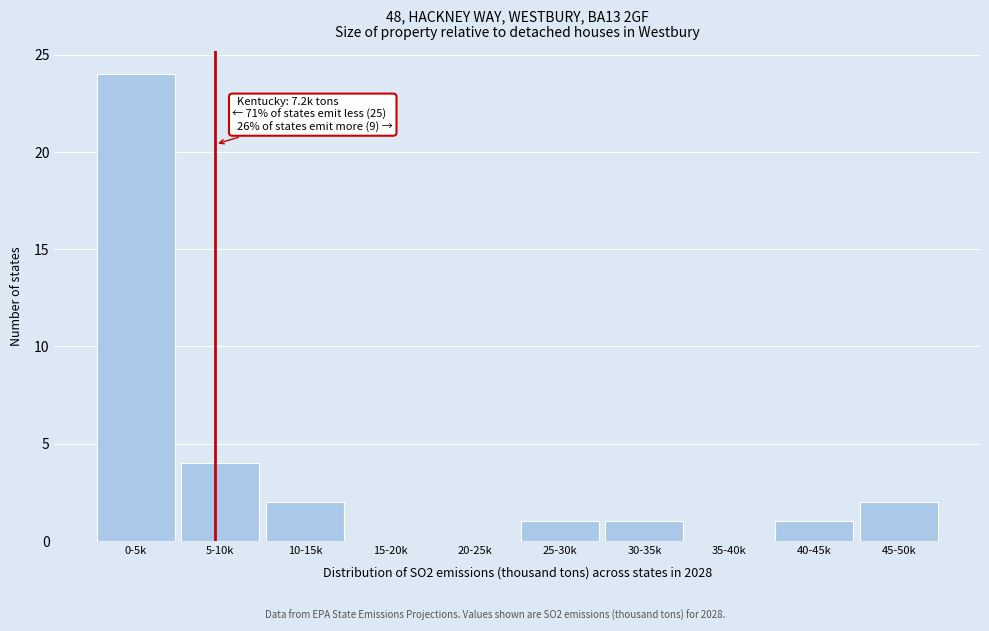

Reading left to right, what are all the values shown in this chart?

0-5k=24	5-10k=4	10-15k=2	15-20k=0	20-25k=0	25-30k=1	30-35k=1	35-40k=0	40-45k=1	45-50k=2